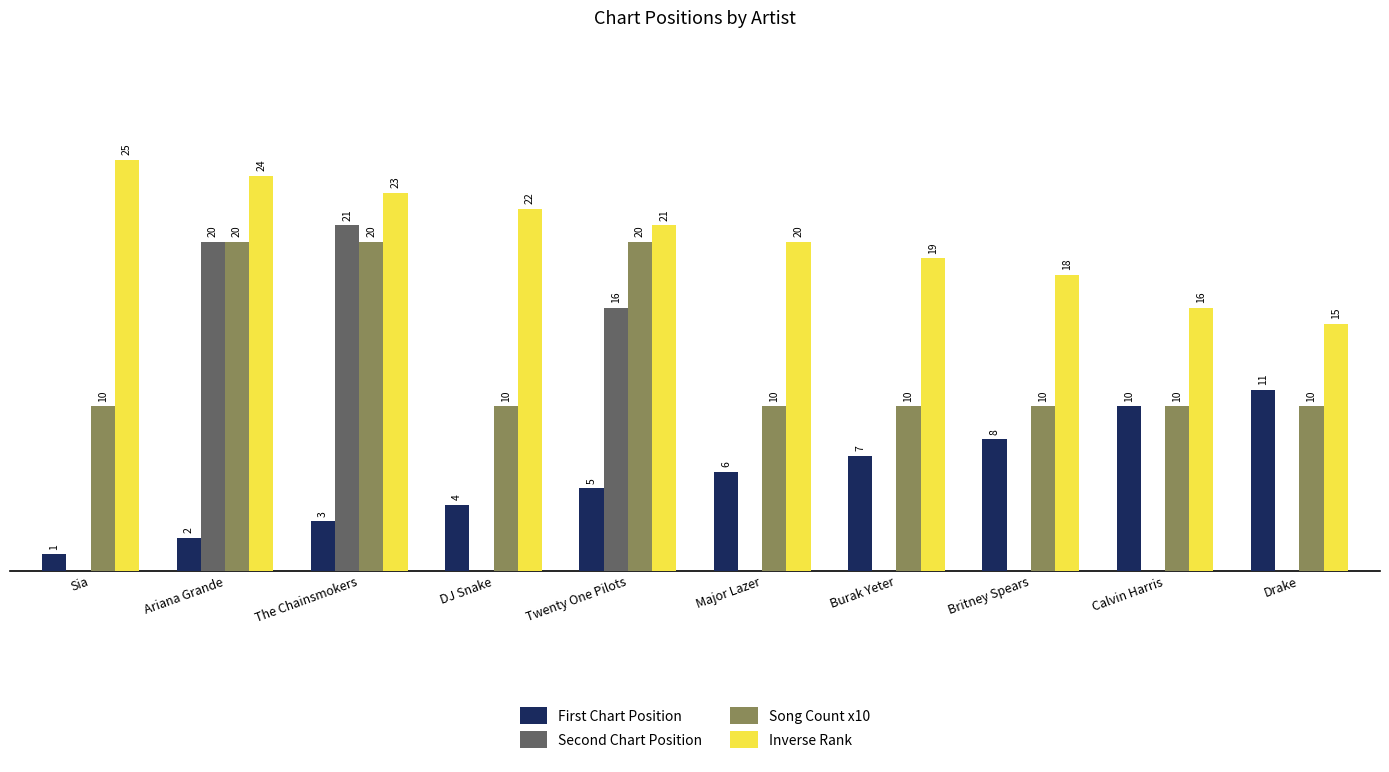

Which series has the largest total across all categories?

Inverse Rank